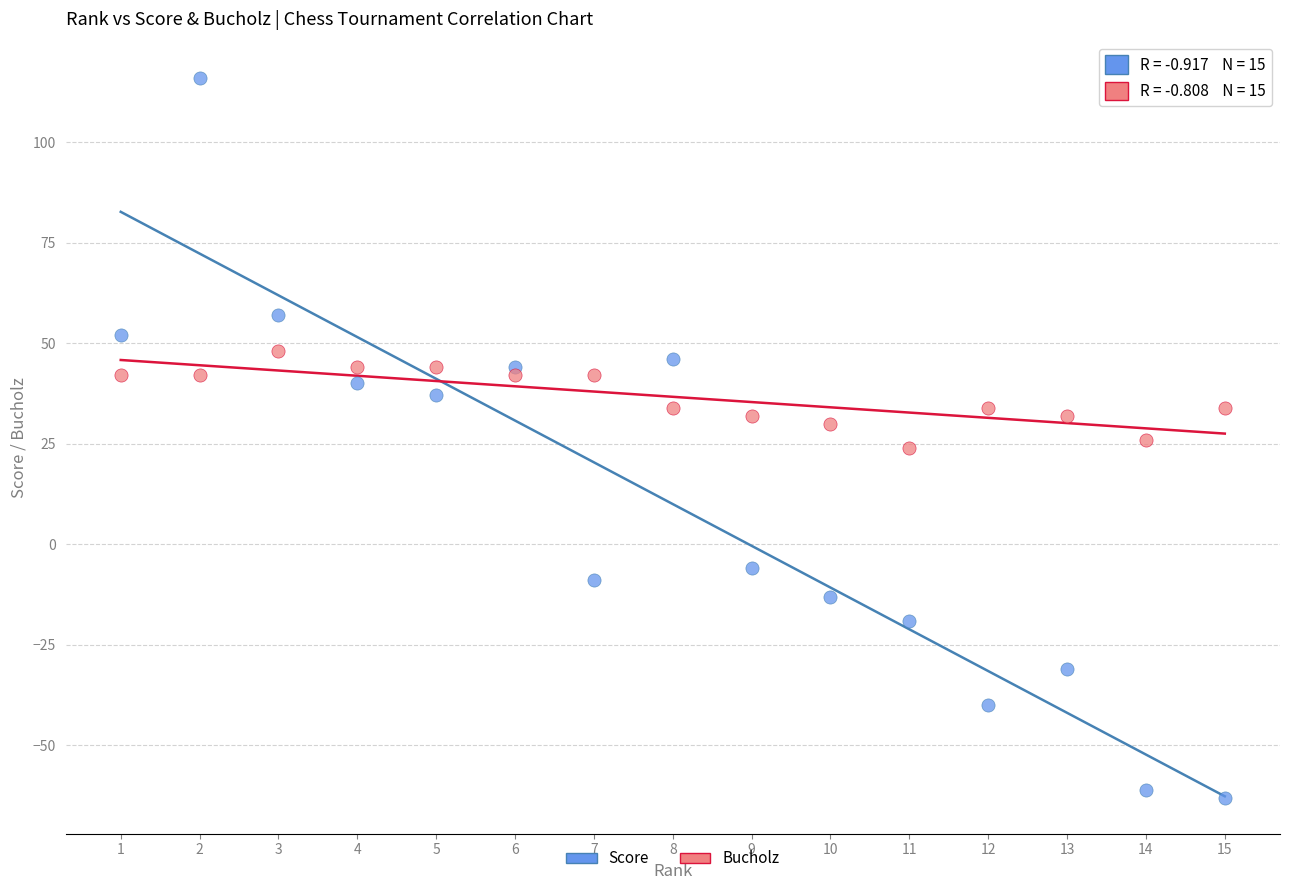

What is the X range (max minus min) for the scatter plot?

14